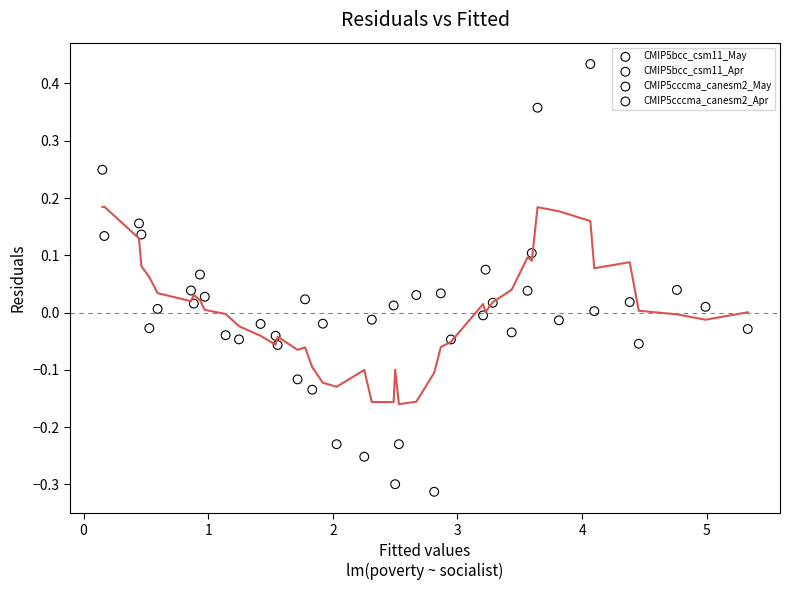

Which series has the largest Y range (max minus min)?

CMIP5cccma_canesm2_May